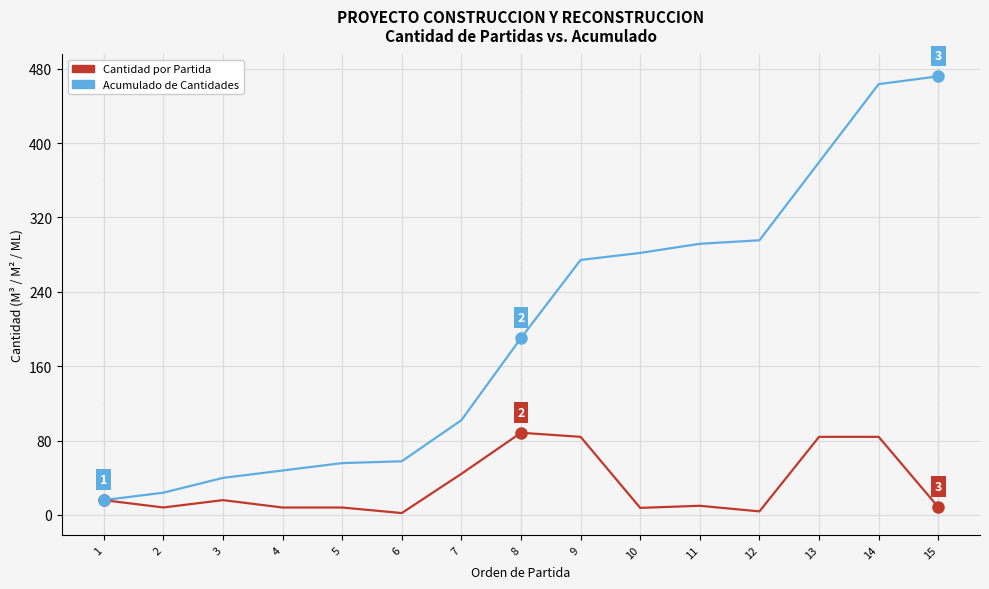

True or false: Acumulado de Cantidades has a value of 471.9 at 15.

True